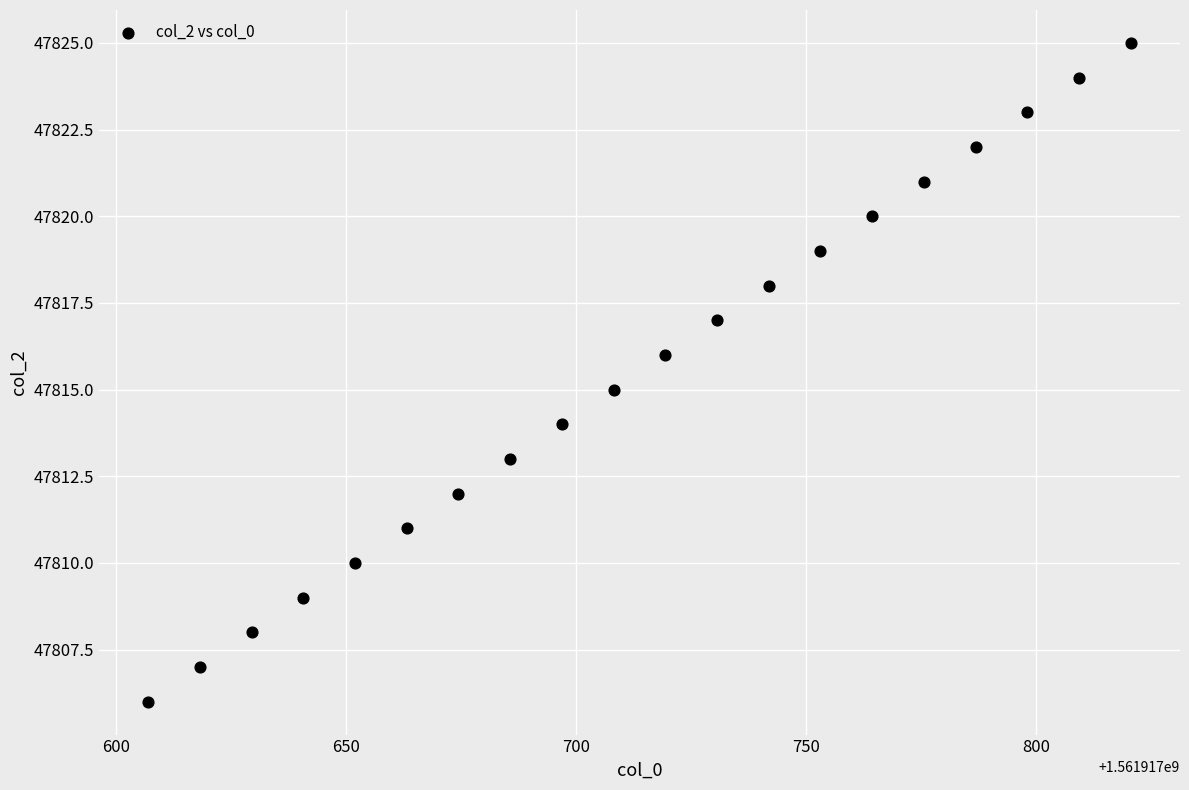

What is the range of Y values (max minus min)?

19